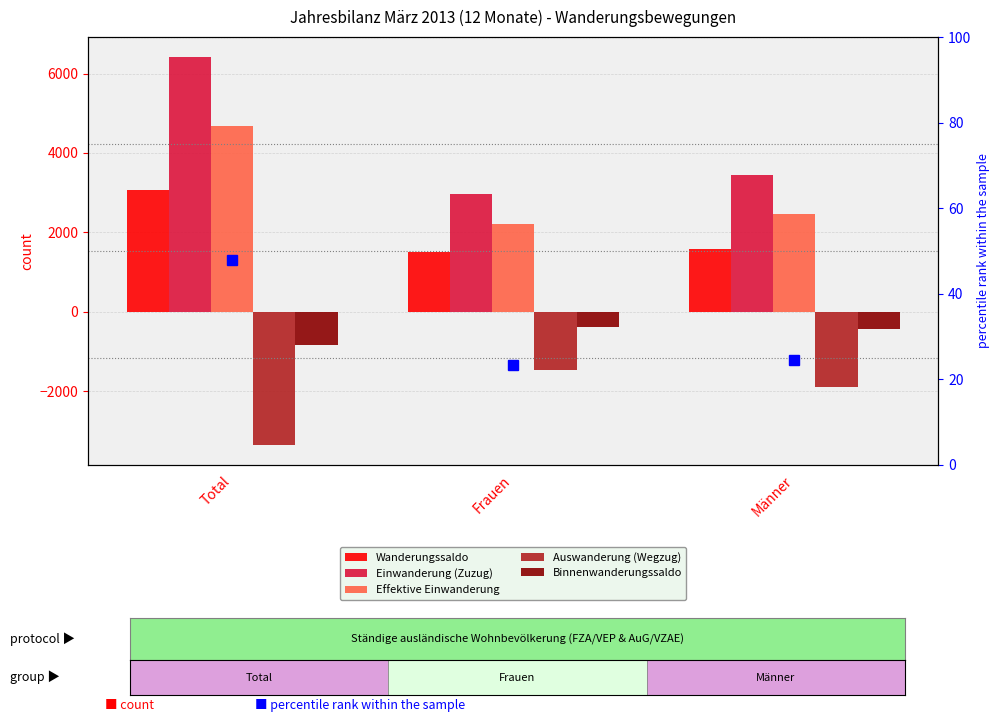

At which category does the chart reach its minimum across all series?

Total